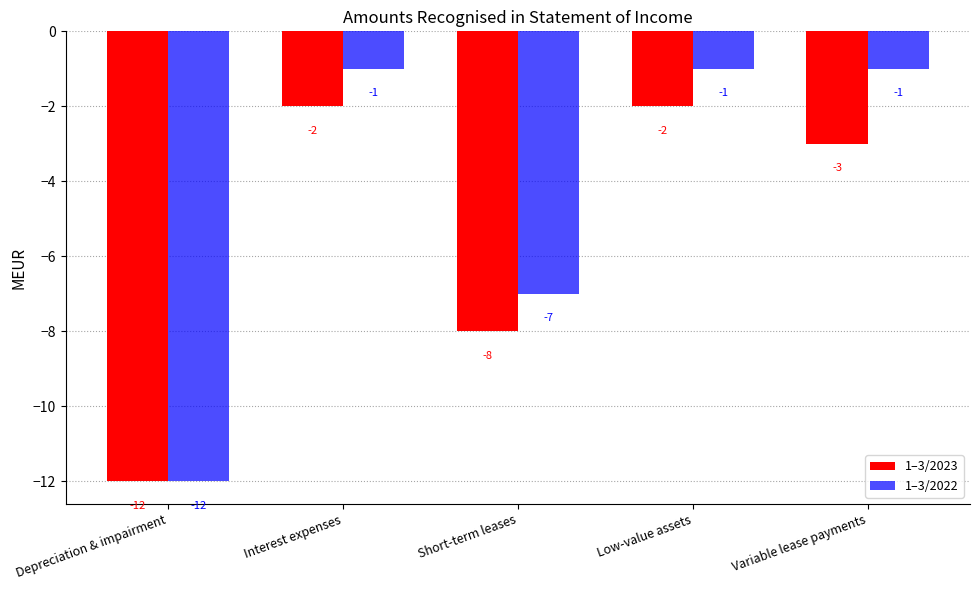

What is the total value across all series at Variable lease payments?

-4